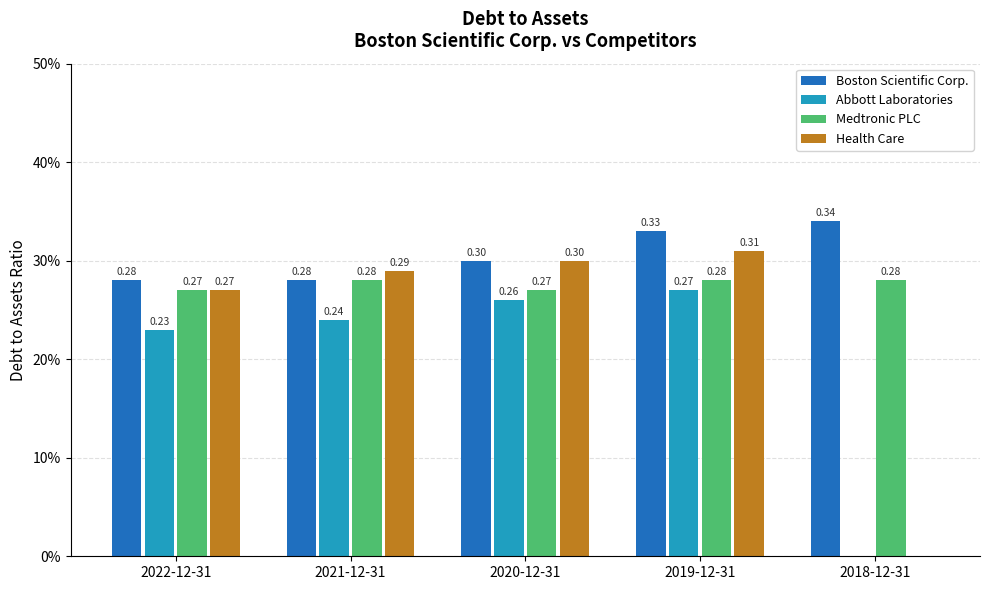

True or false: Boston Scientific Corp. has a value of 0.4 at 2021-12-31.

False